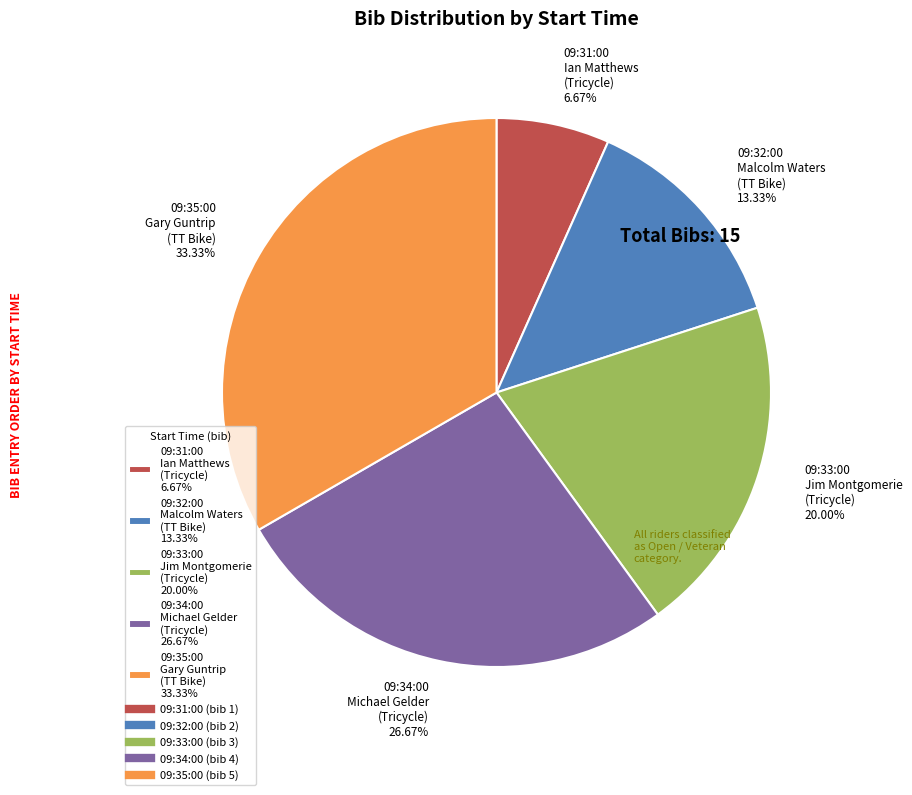

Do 09:32:00 Malcolm Waters (TT Bike) 13.33% and 09:31:00 Ian Matthews (Tricycle) 6.67% together represent more than half of the pie?

No